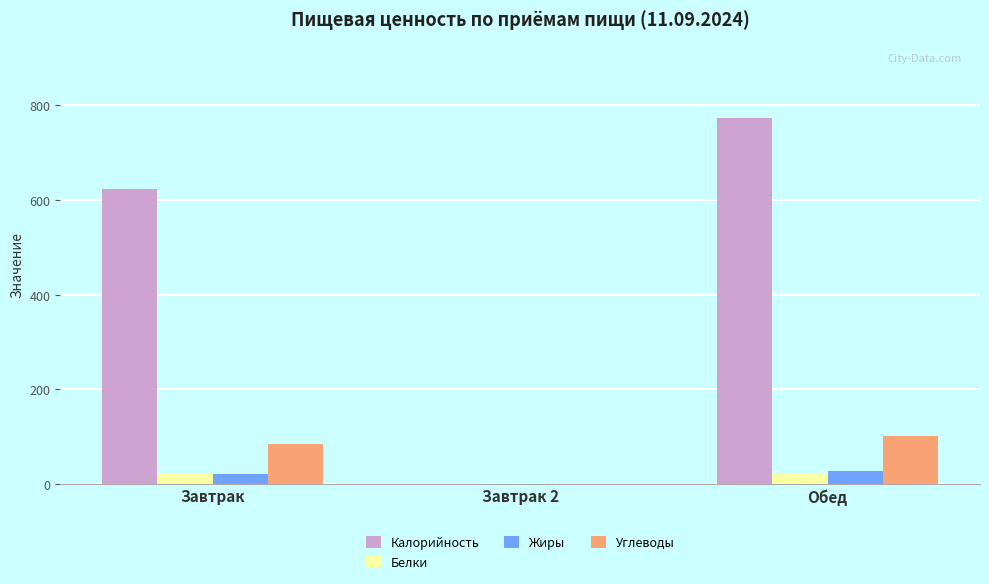

Which category has the highest value across all series?

Обед